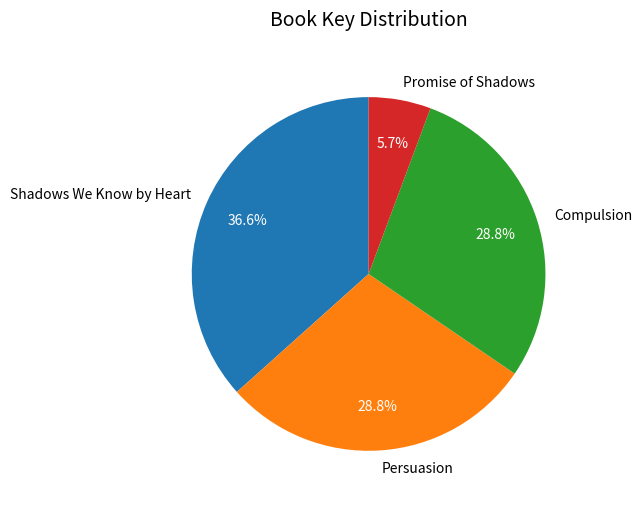

To the nearest percent, what is the average slice percentage?

25%